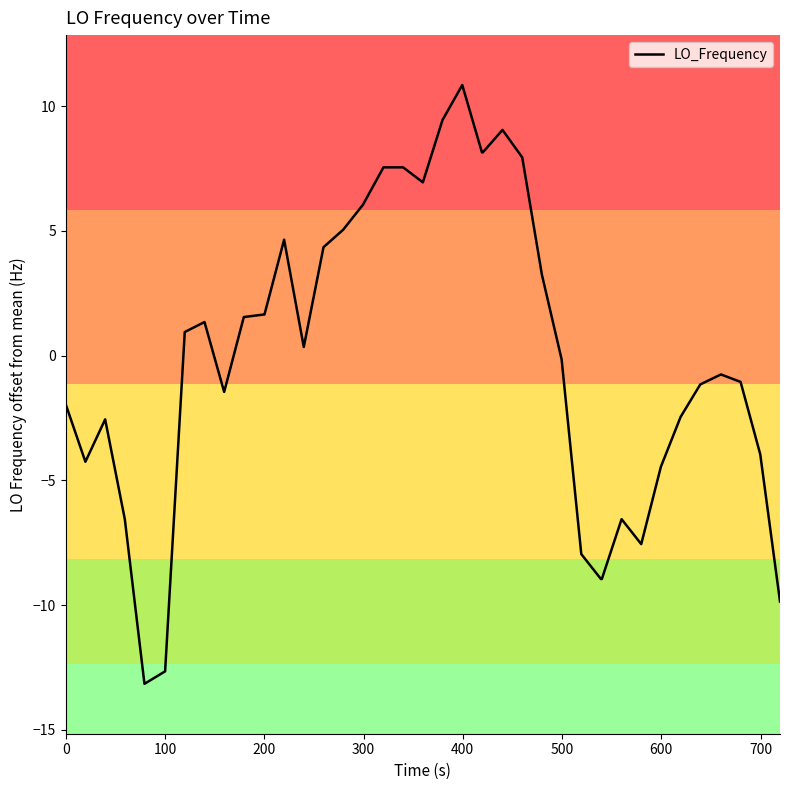

How many values are above zero?

20